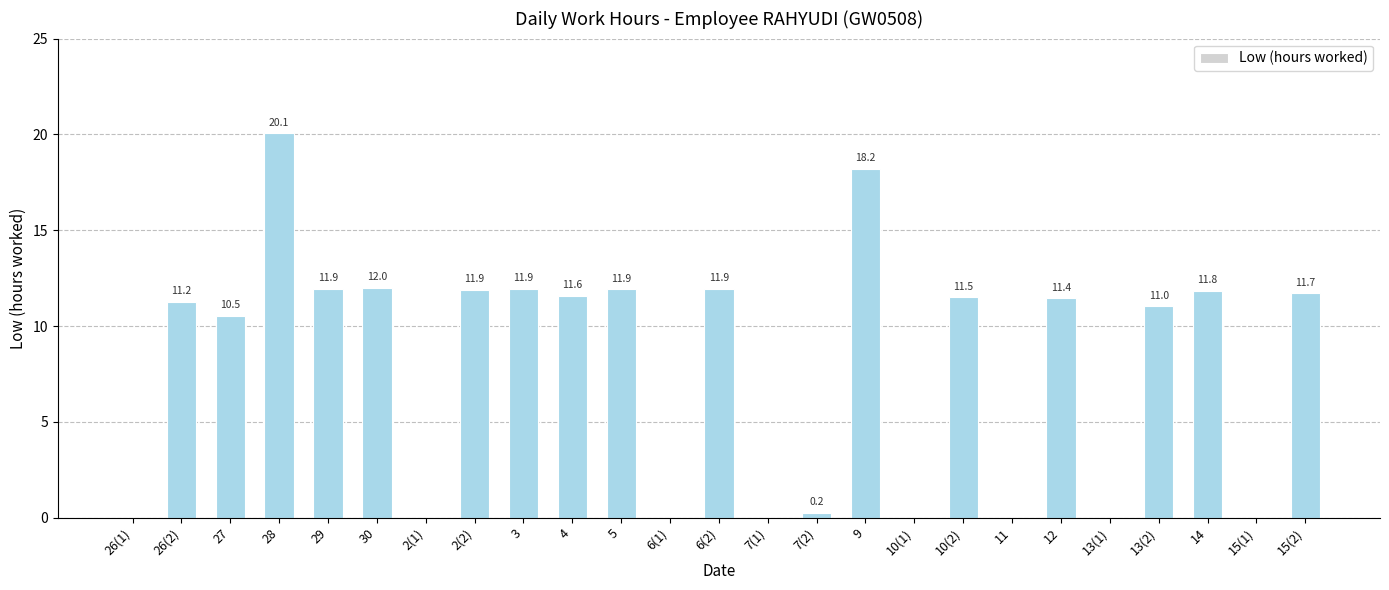

What is the maximum value shown in the chart?

20.1